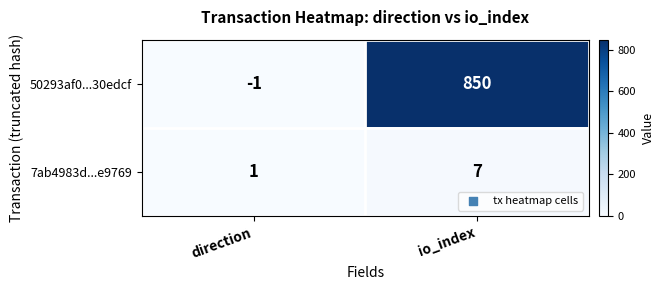

Rank the series at direction from lowest to highest value.

50293af0...30edcf, 7ab4983d...e9769